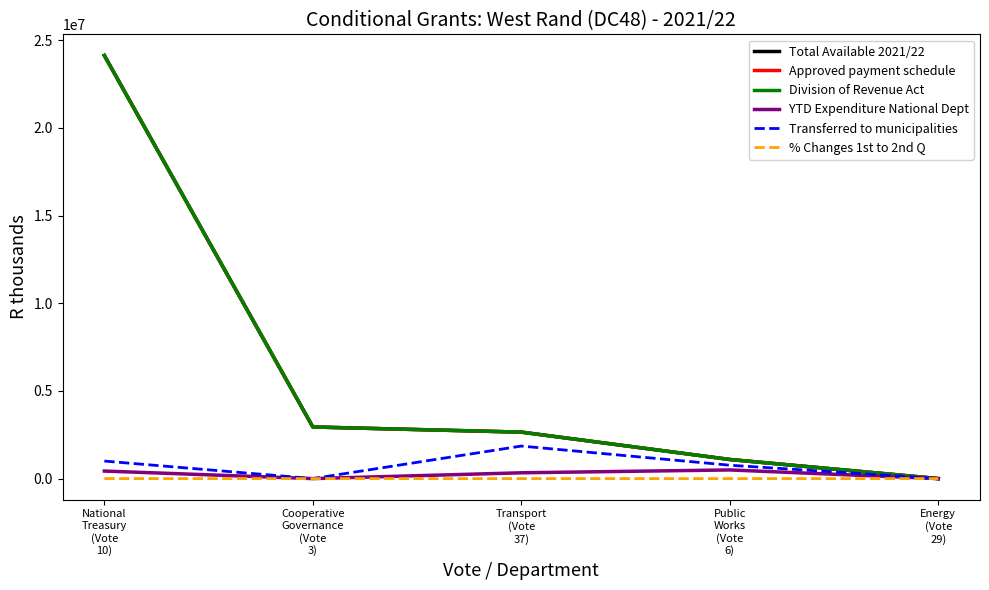

Does the chart display data point markers on the line(s)?

No